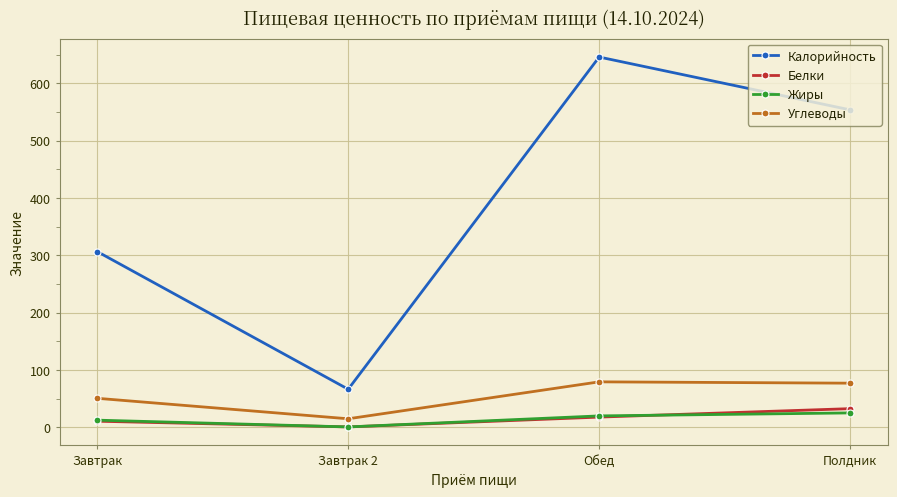

At which category does Калорийность reach its first local valley?

Завтрак 2